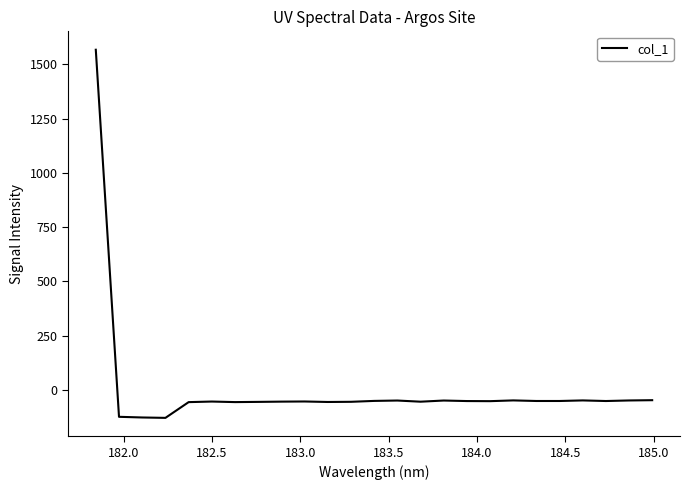

True or false: there are more than 0 points higher than both neighbors.

True